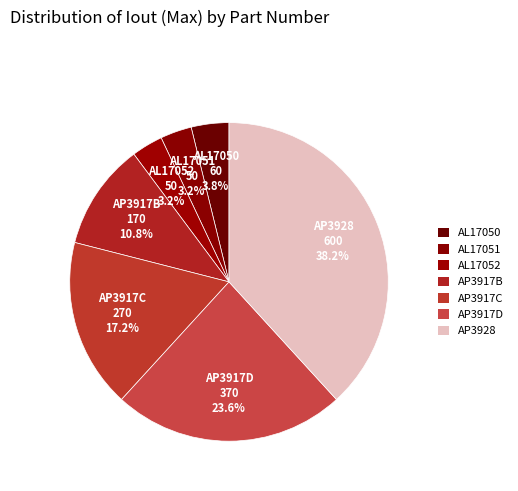

Does any single category account for the majority?

No